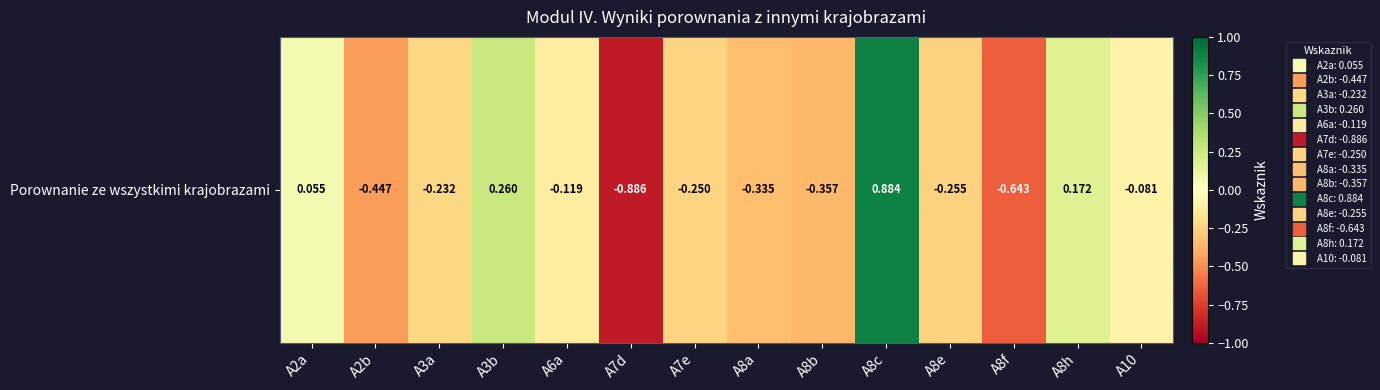

Reading left to right, what are all the values shown in this chart?

0.1	-0.4	-0.2	0.3	-0.1	-0.9	-0.2	-0.3	-0.4	0.9	-0.3	-0.6	0.2	-0.1